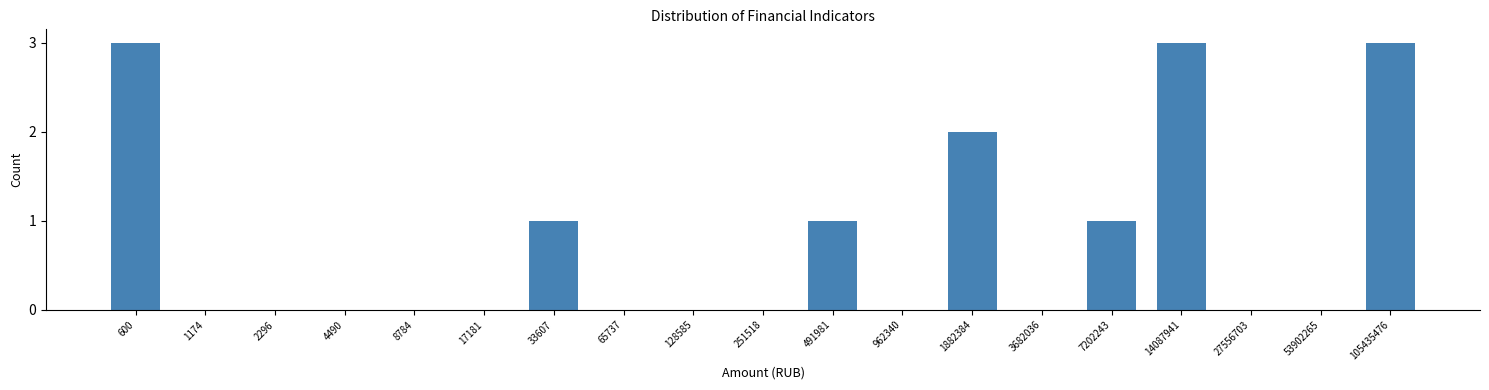

Reading left to right, extract all data points from this chart.

600=3	1174=0	2296=0	4490=0	8784=0	17181=0	33607=1	65737=0	128585=0	251518=0	491981=1	962340=0	1882384=2	3682036=0	7202243=1	14087941=3	27556703=0	53902265=0	105435476=3